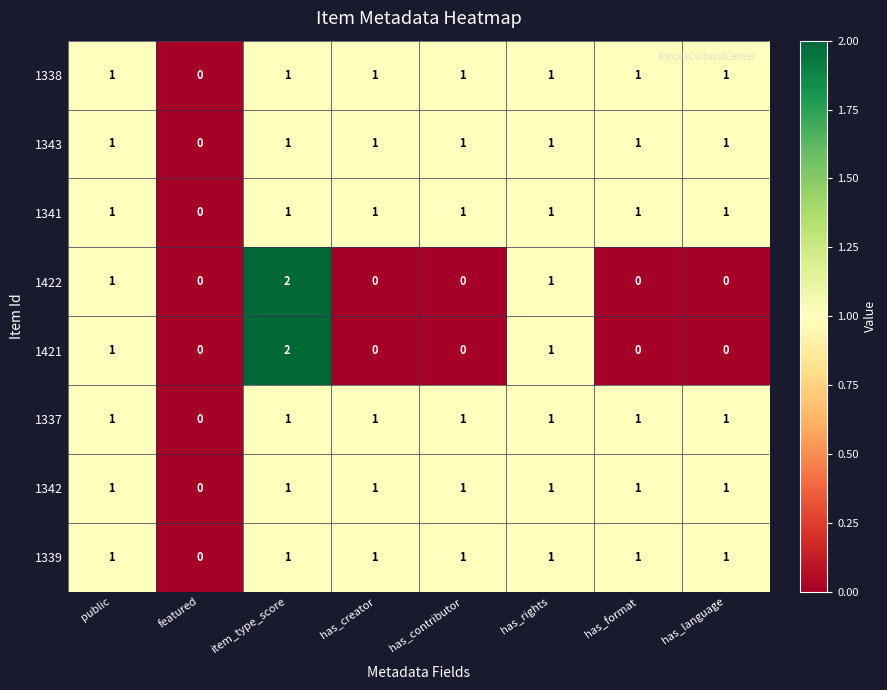

Which label corresponds to the largest value in the chart?

item_type_score